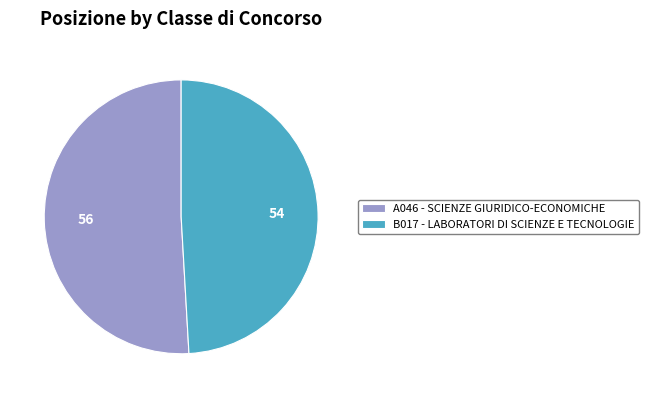

Which category has the smallest portion of the pie?

B017 - LABORATORI DI SCIENZE E TECNOLOGIE